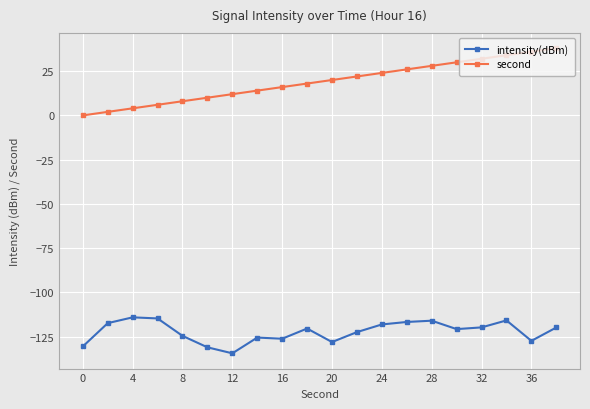

Which series has the widest spread of values?

second